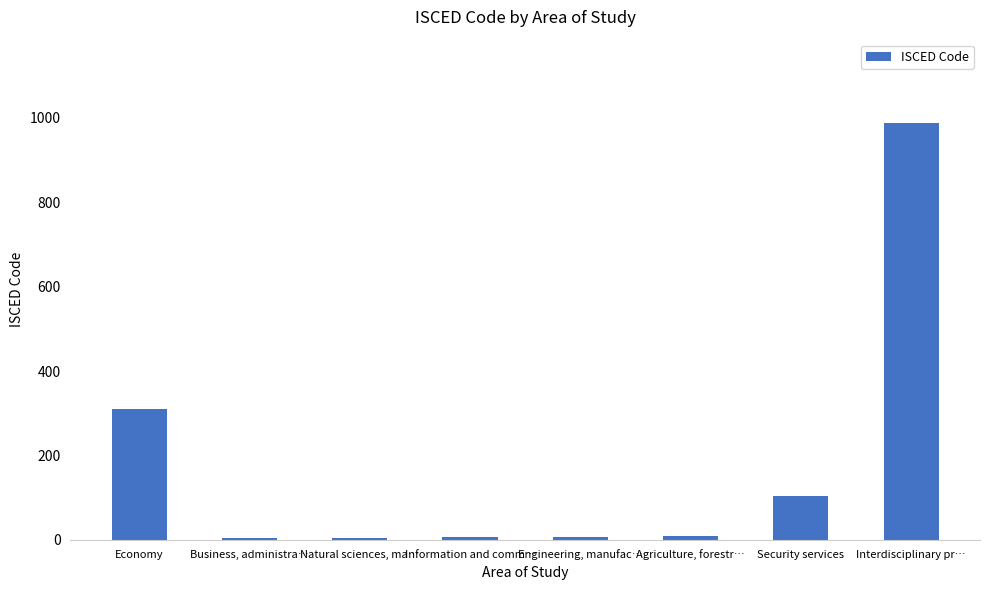

Rank the categories by value from lowest to highest.

Business, administra…, Natural sciences, ma…, Information and comm…, Engineering, manufac…, Agriculture, forestr…, Security services, Economy, Interdisciplinary pr…